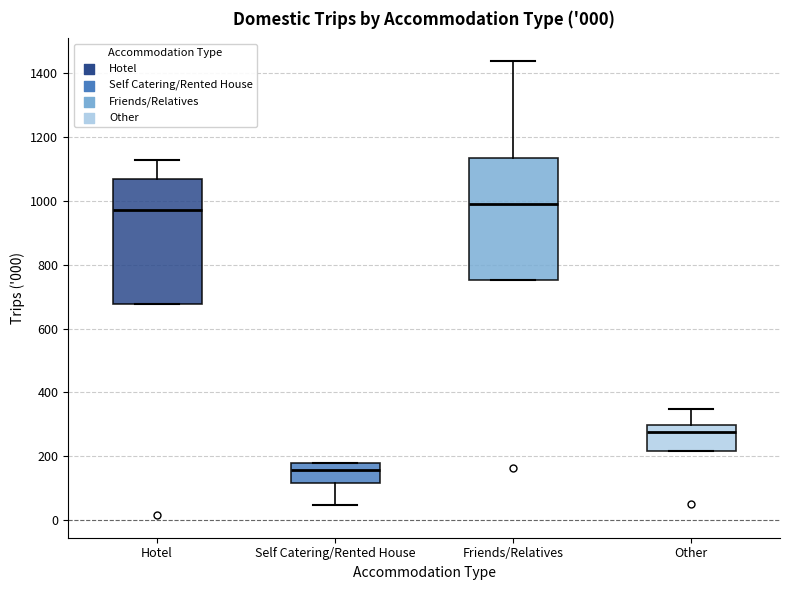

Where does the upper whisker of the box for Hotel end on the y-axis? The values are not printed on the chart, so give them approximately, as read against the axis.

1120